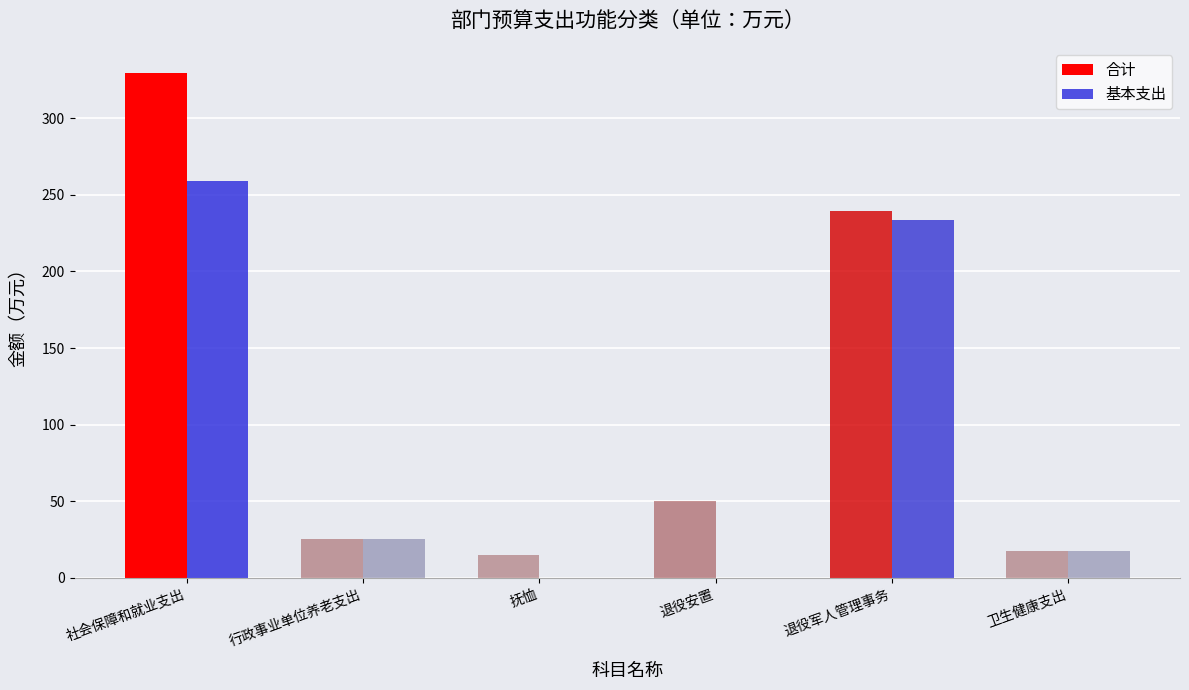

Which category has the highest value in the 合计 series?

社会保障和就业支出